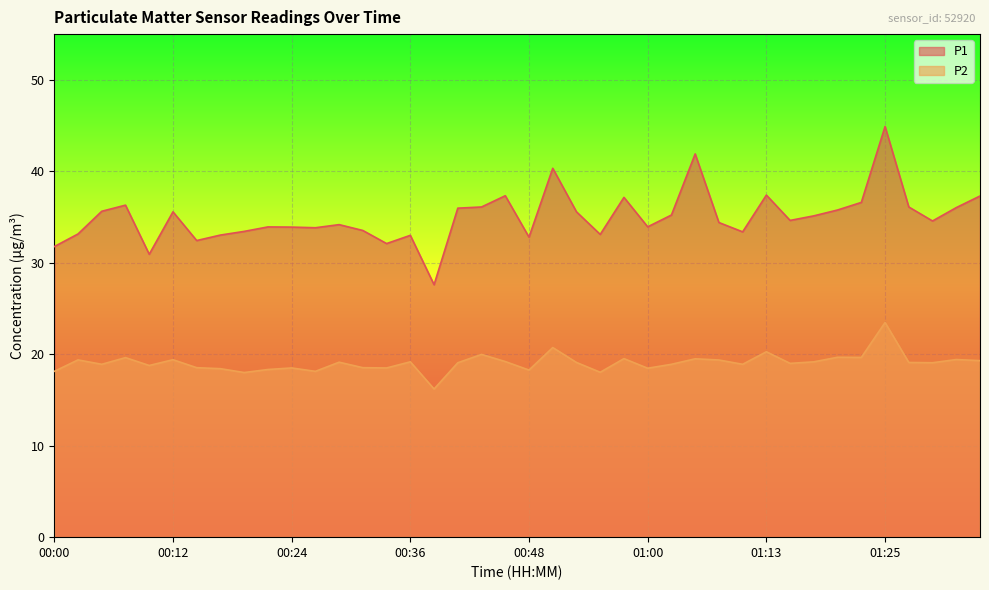

How many lines are shown in the chart?

2